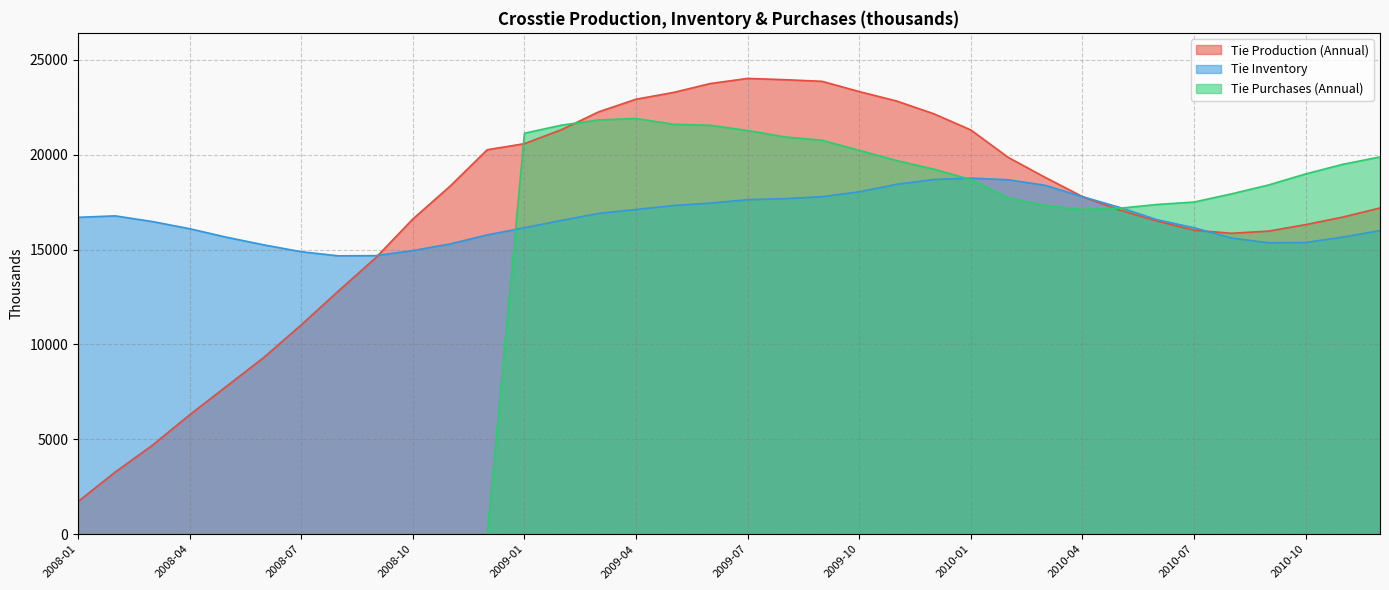

Which category has the lowest value in the Tie Inventory series?

2008-08